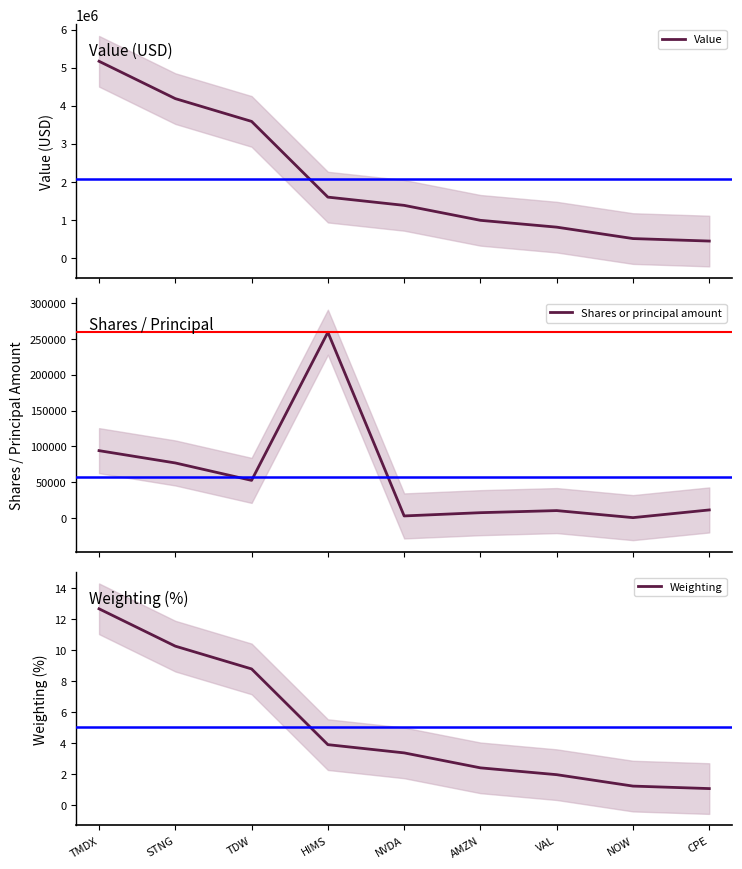

The Weighting series shows 16.4 at STNG. True or false?

False